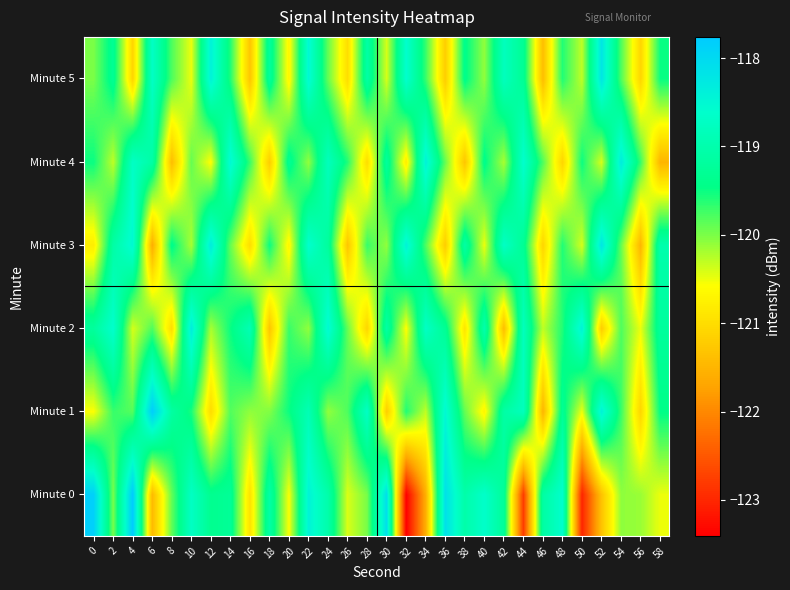

How many data points does each series have?

30